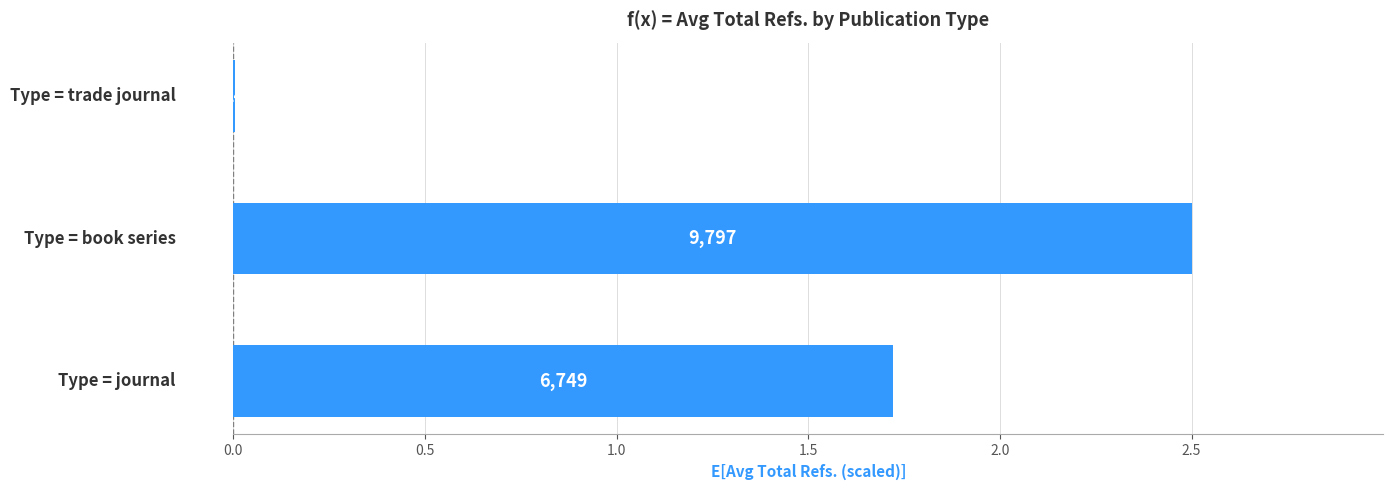

Are the bars horizontal?

Yes